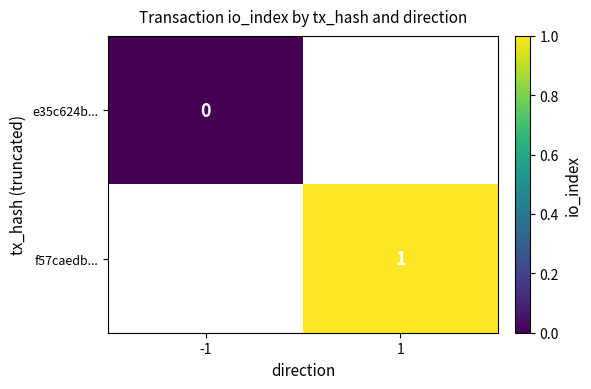

The f57caedb... series shows 1 at 1. True or false?

True